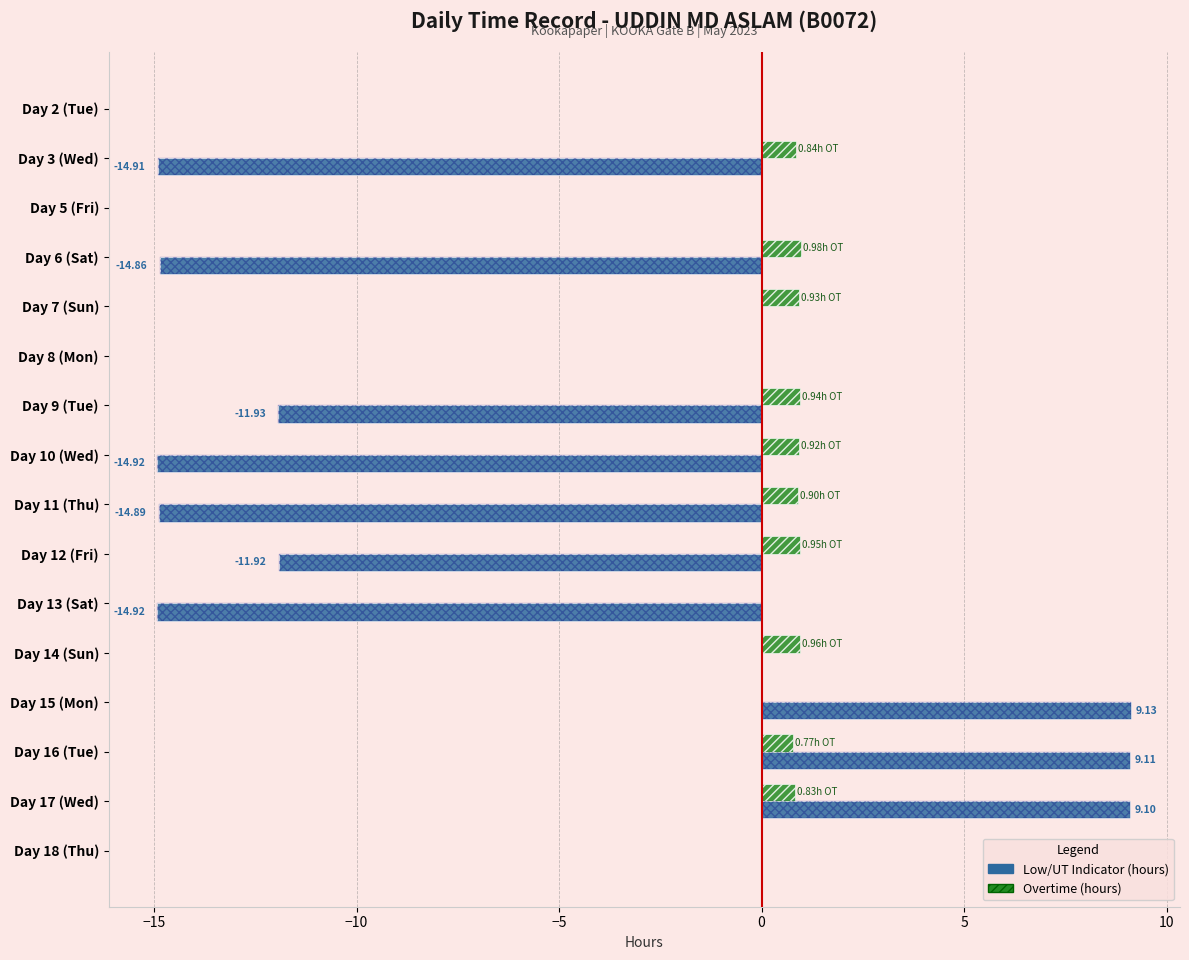

Rank the series by their average value, from highest to lowest.

Overtime, Hours Worked (Low/UT indicator)